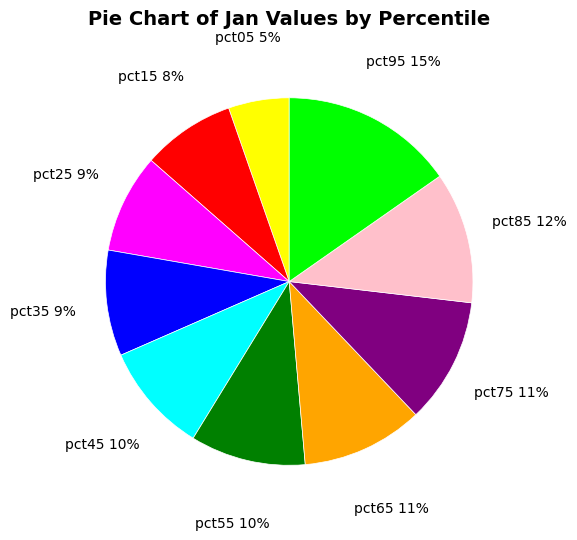

To the nearest percent, what is the average slice percentage?

10%